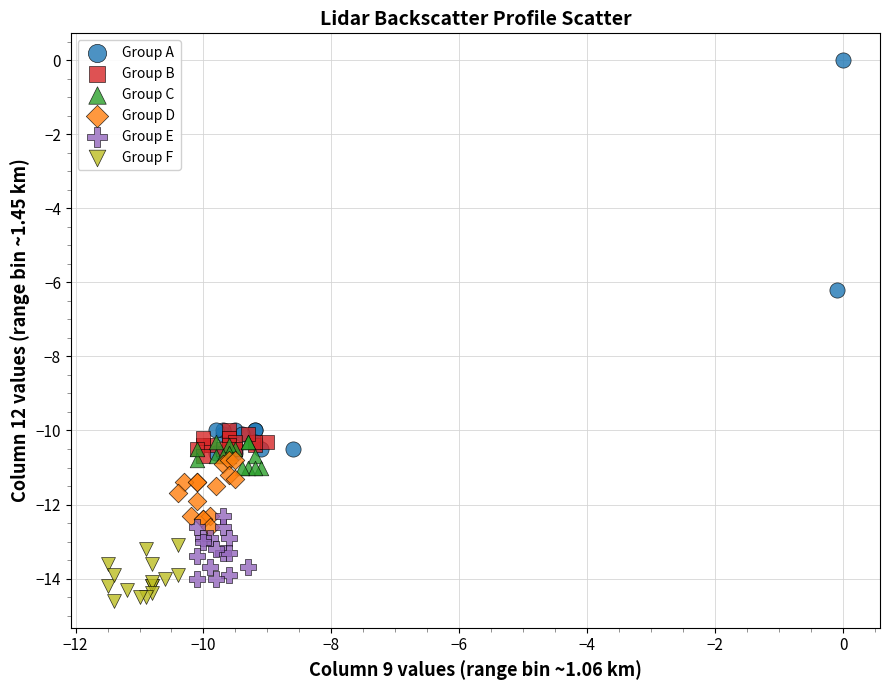

Which series has the largest Y range (max minus min)?

Group A